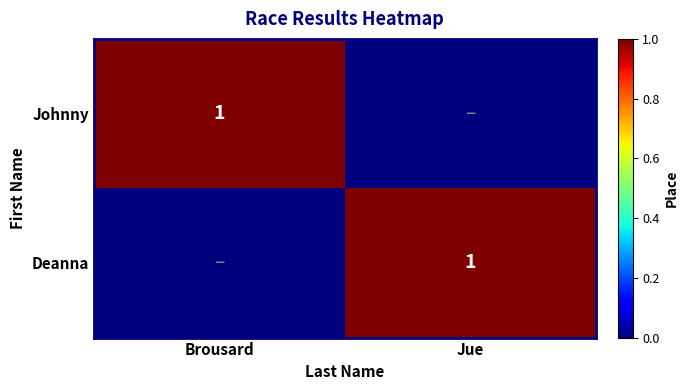

What is the total value across all series at Jue?

1